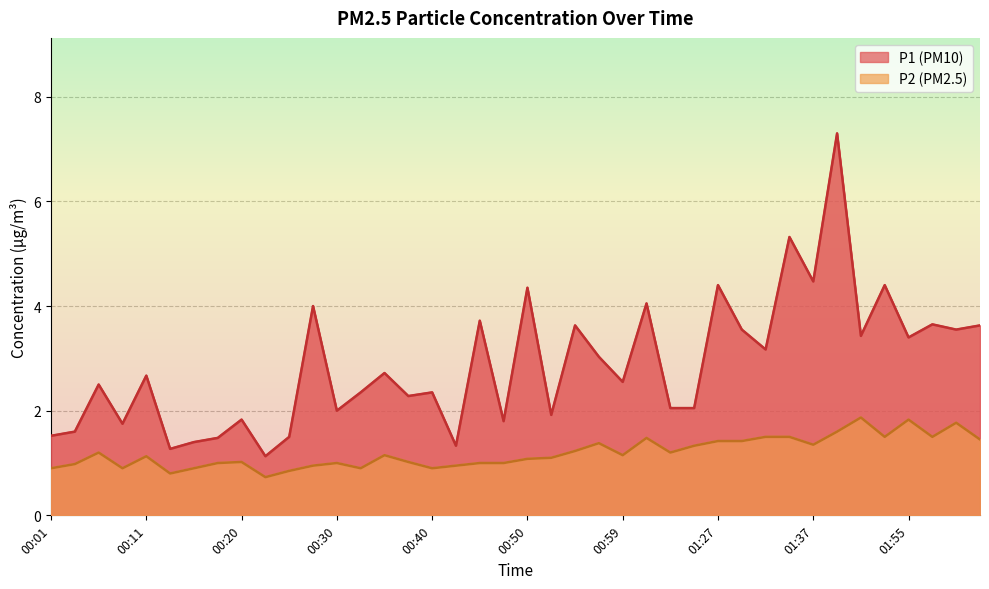

Is the value of P2 at 01:57 greater than the value of P1 at 00:52?

No